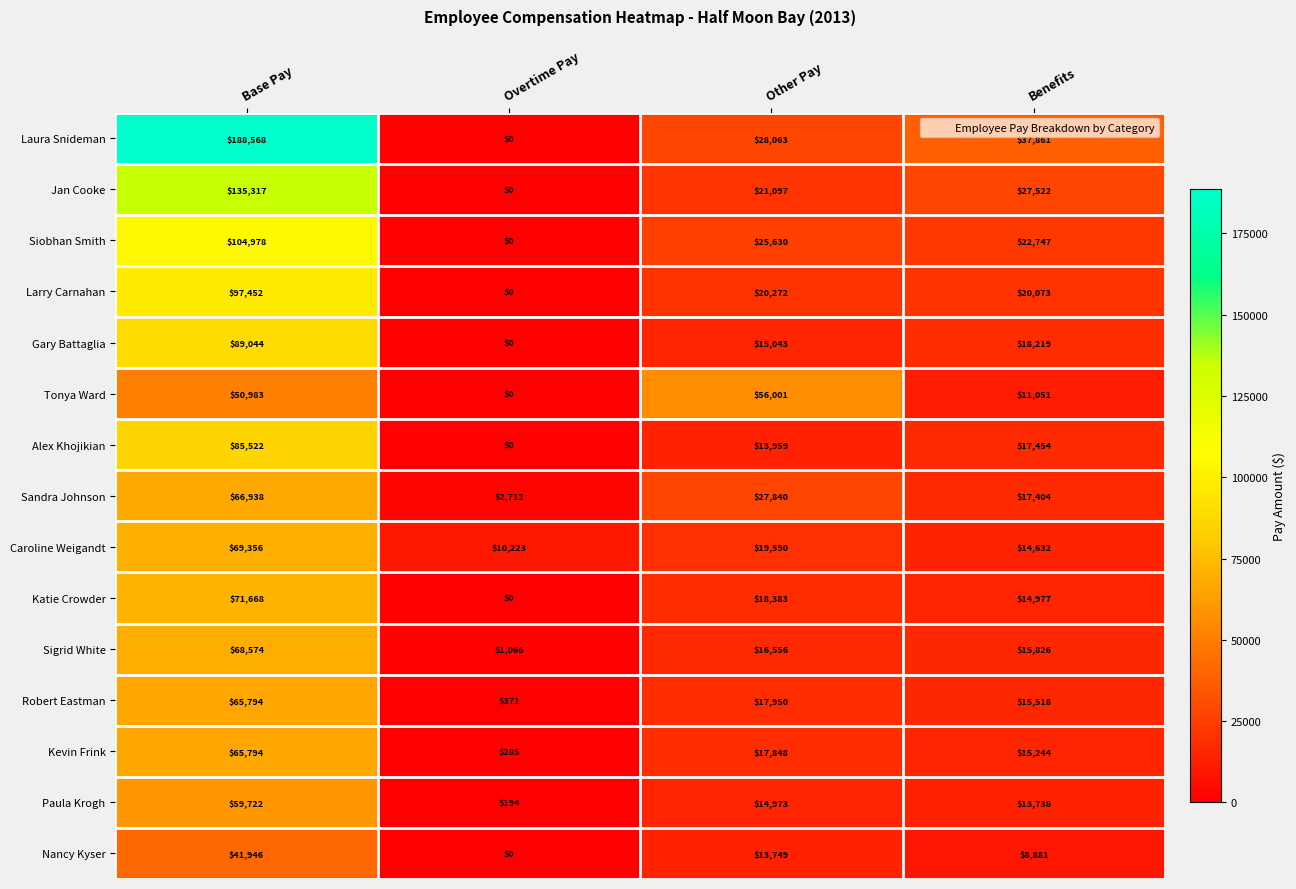

What is the total value across all series at Other Pay?

326954